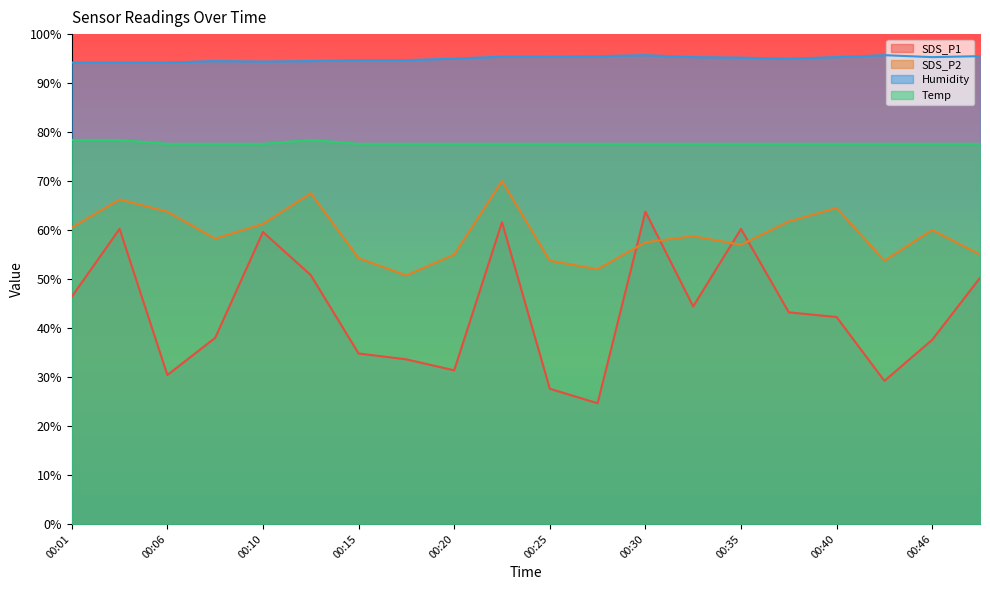

True or false: Humidity and Temp intersect in this chart.

False